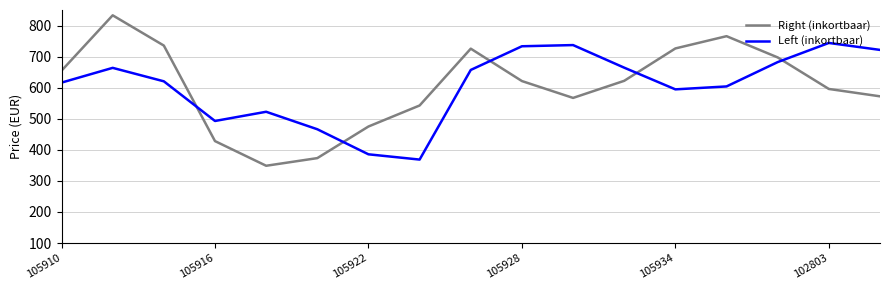

What is the difference between the maximum and minimum values in the Right (inkortbaar) series?

484.2